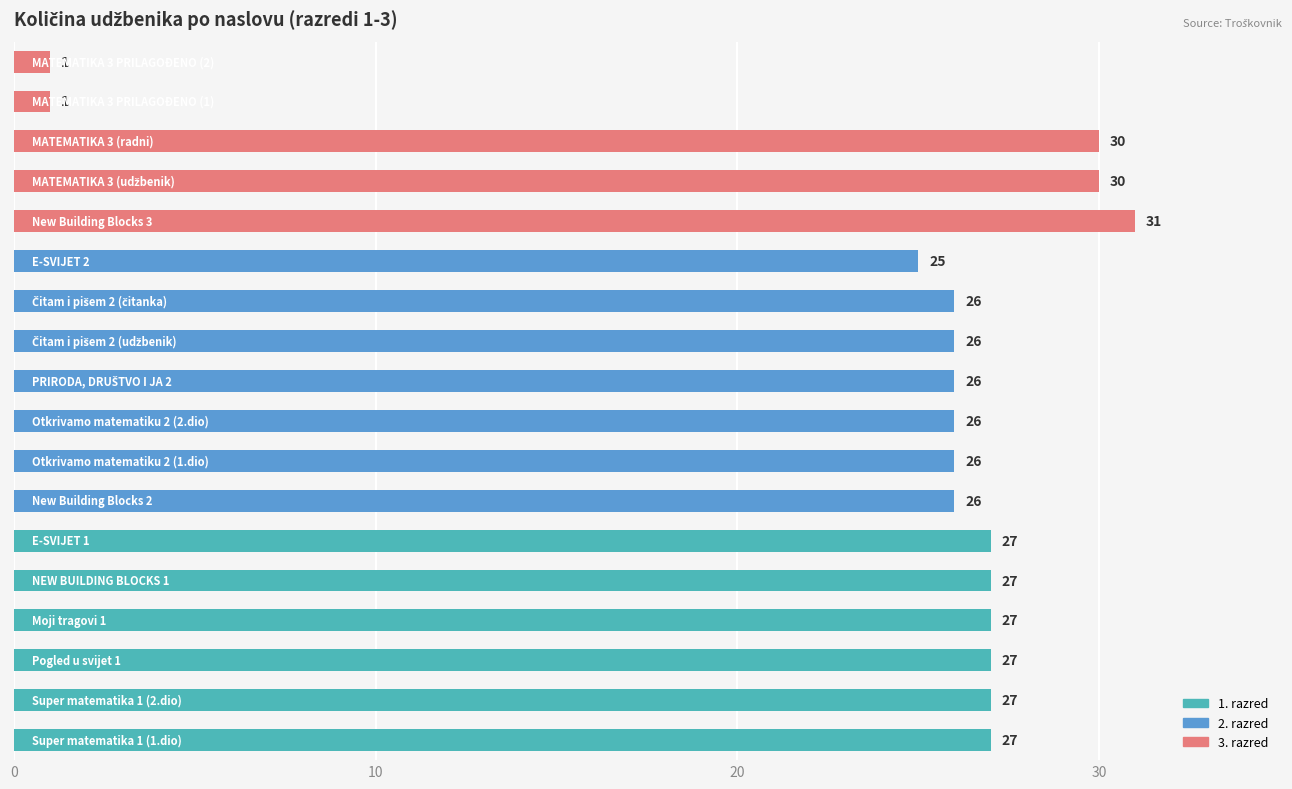

What is the maximum value shown in the chart?

31